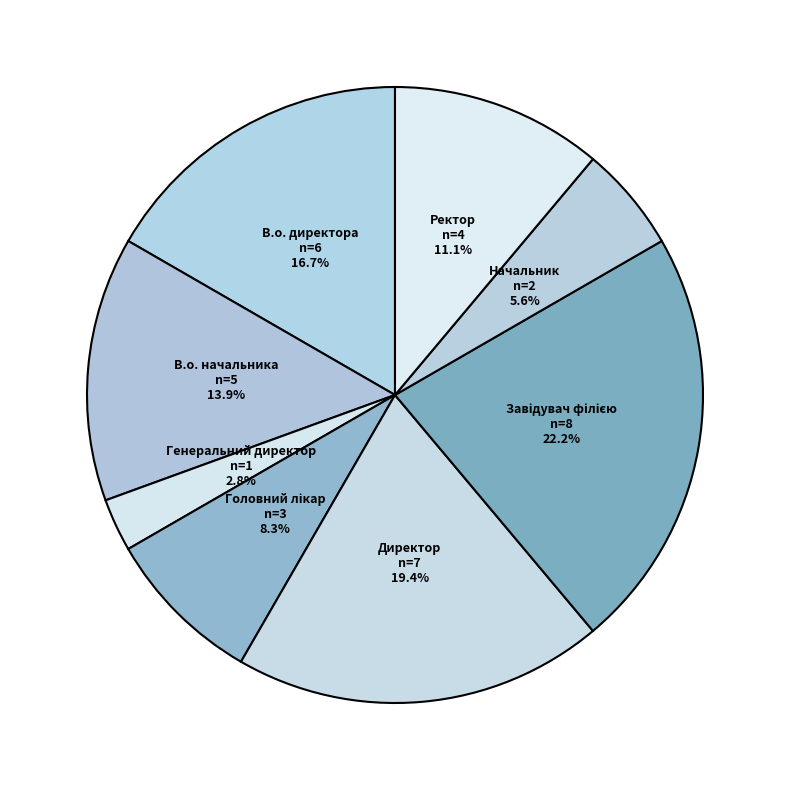

Is it true that Директор is 30% of the pie?

False